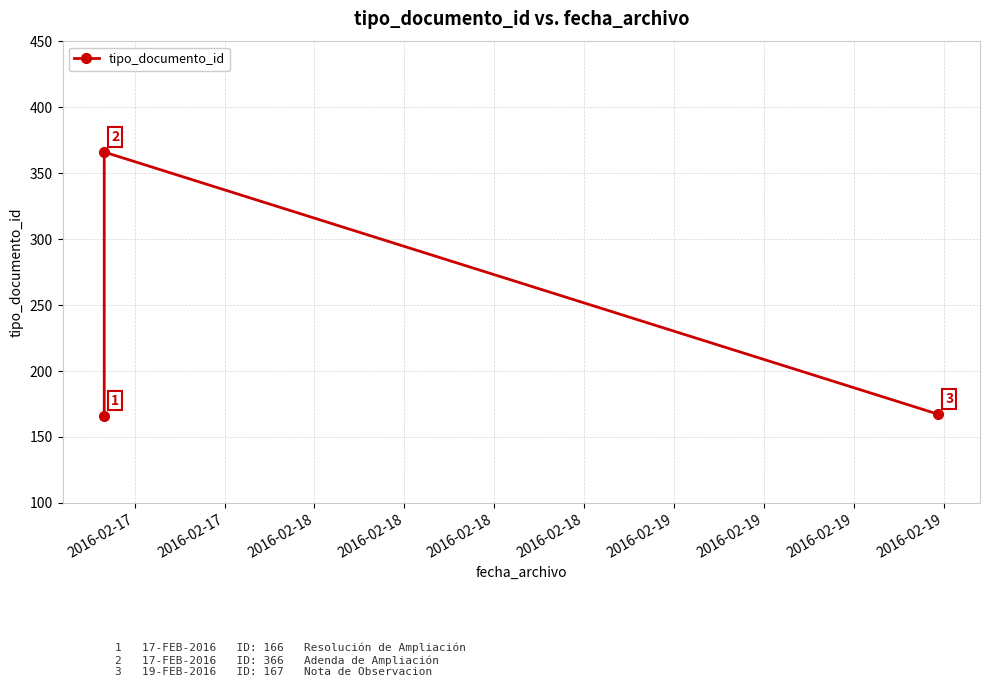

What is the average value?

233